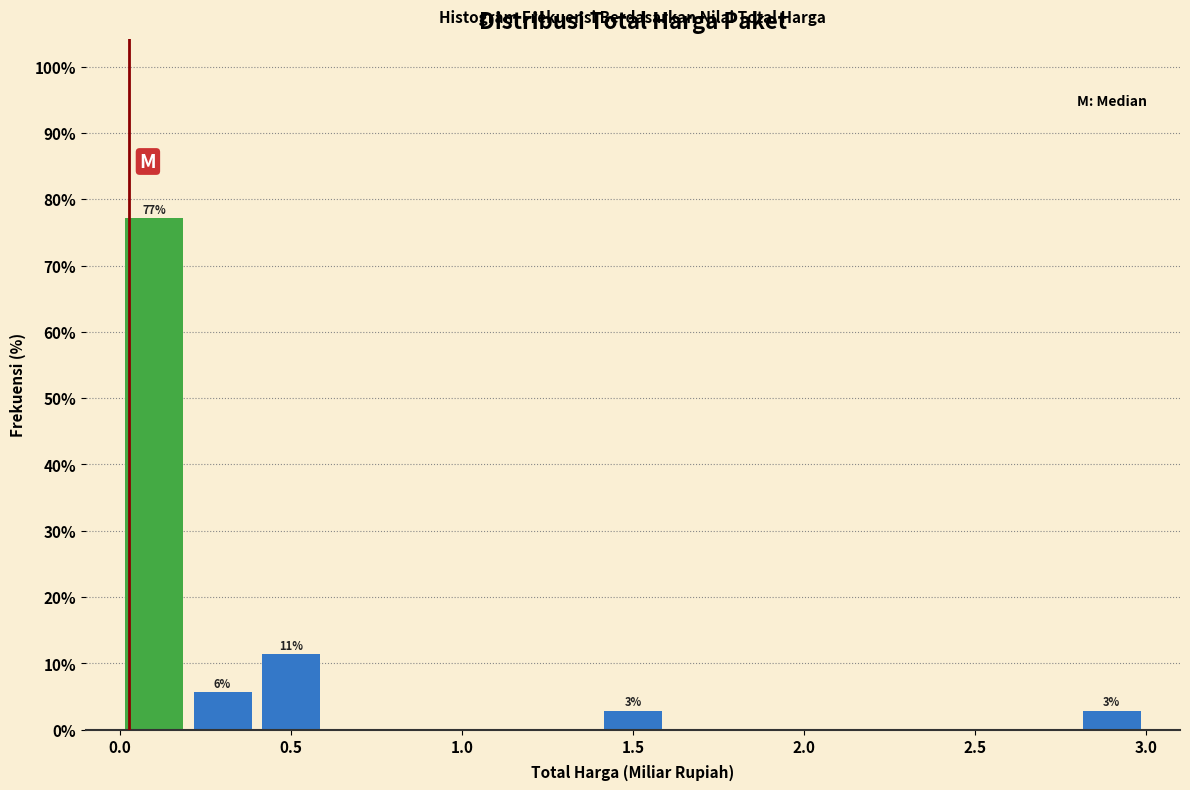

Over which range of the x-axis is the bar tallest?

0.0 to 0.2